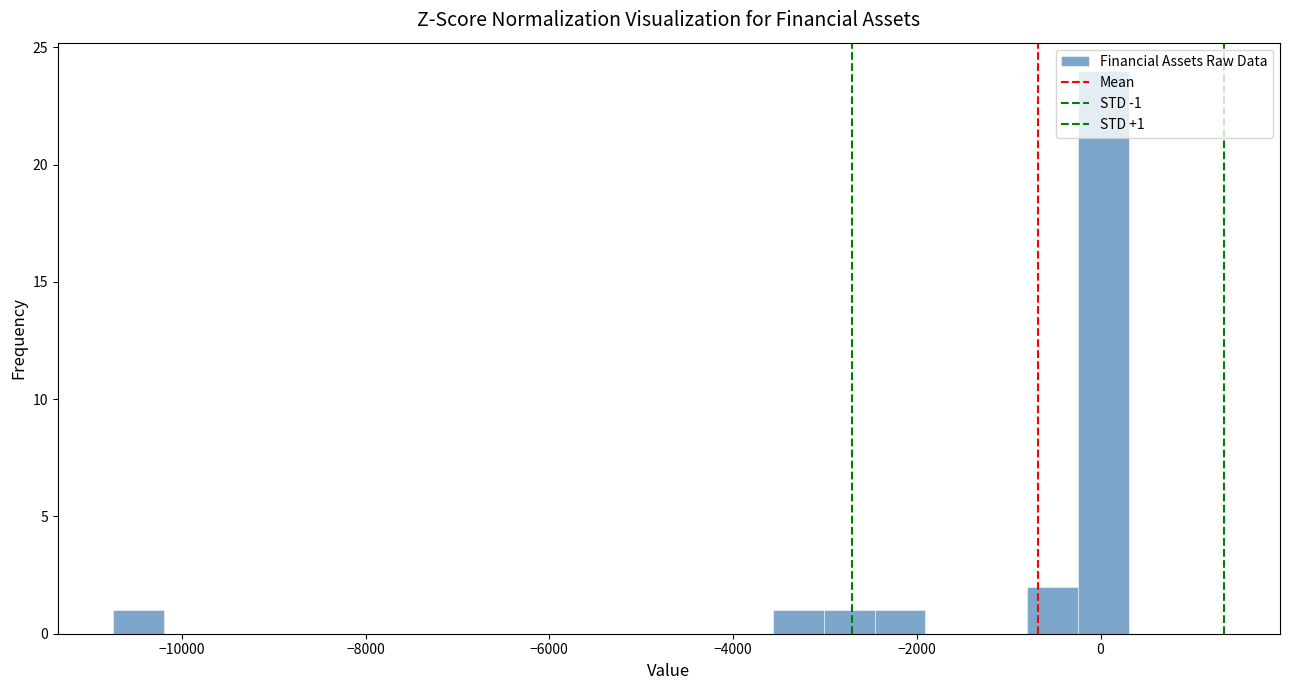

Around what value on the x-axis is the tallest bar? Give the approximate position of its centre, as read against the axis.

0